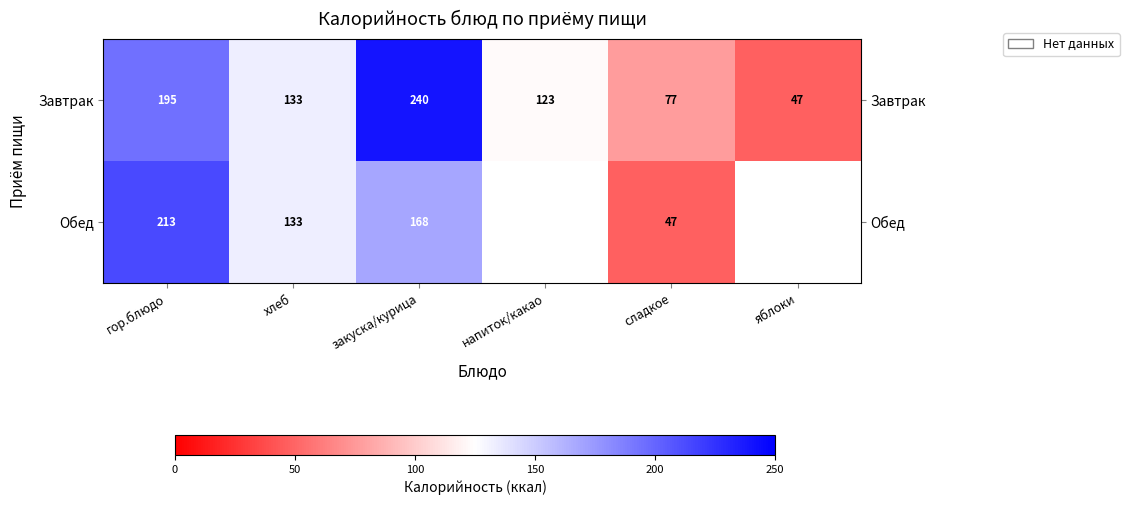

What is the total value across all series at закуска/курица?

408